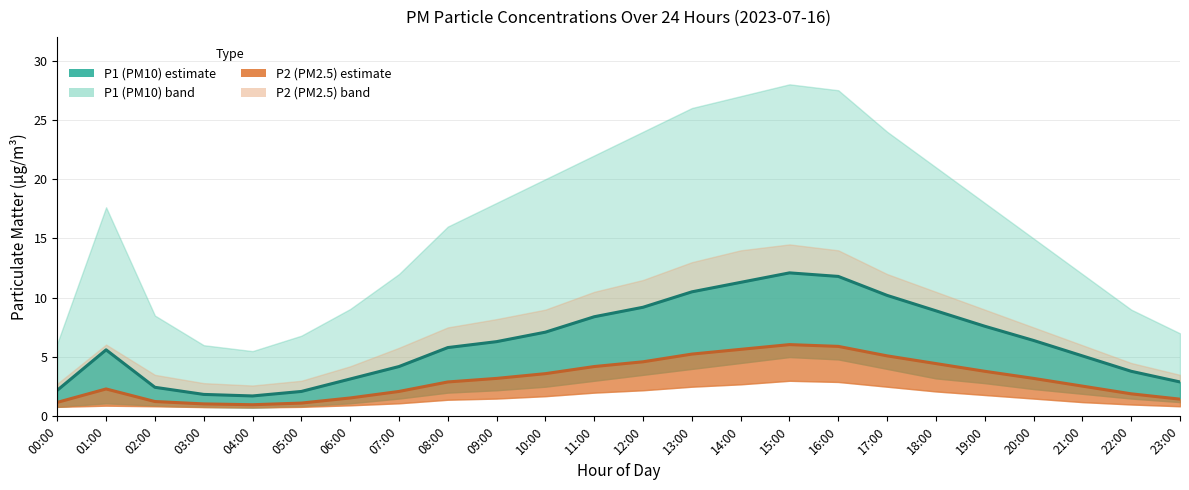

What is the smallest value displayed?

1.0